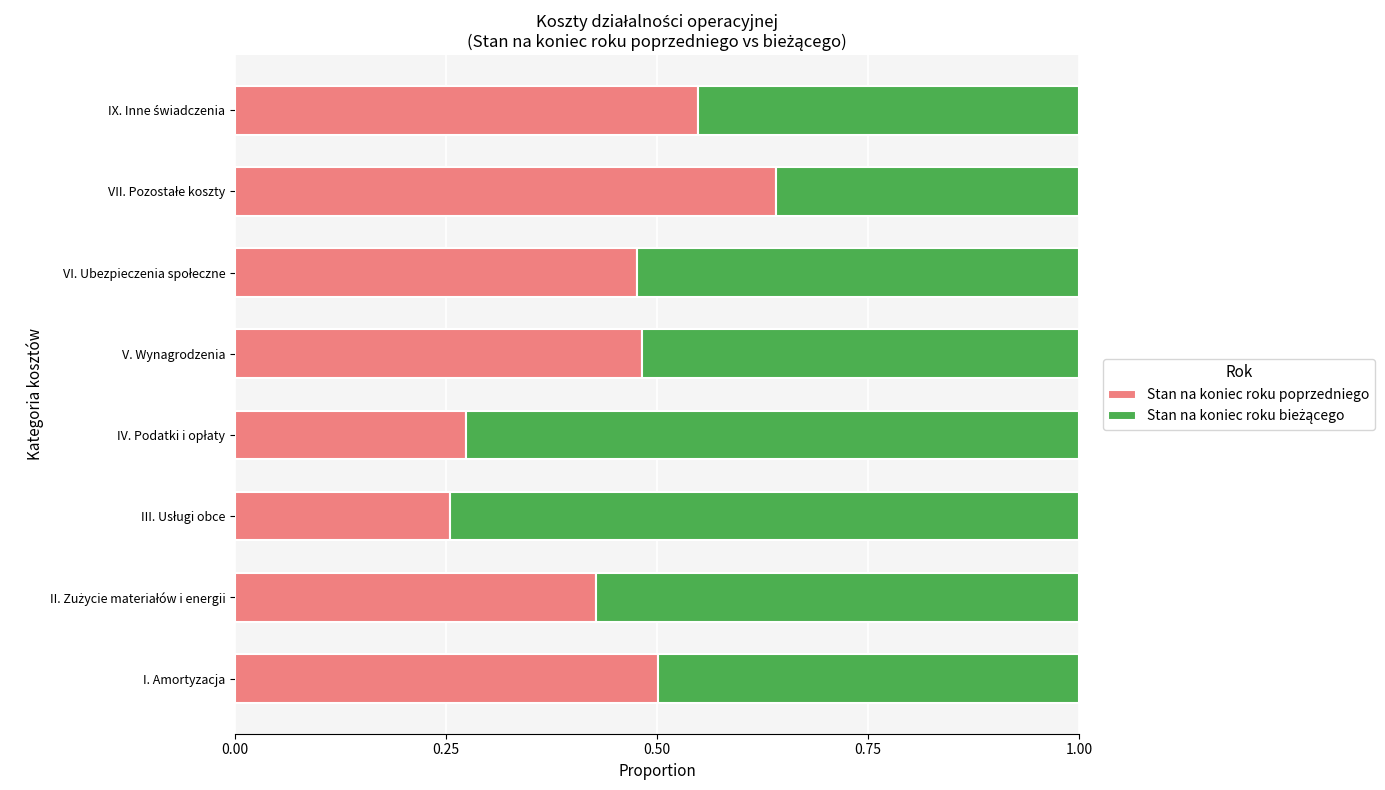

What is the total value across all series at V. Wynagrodzenia?

1.0